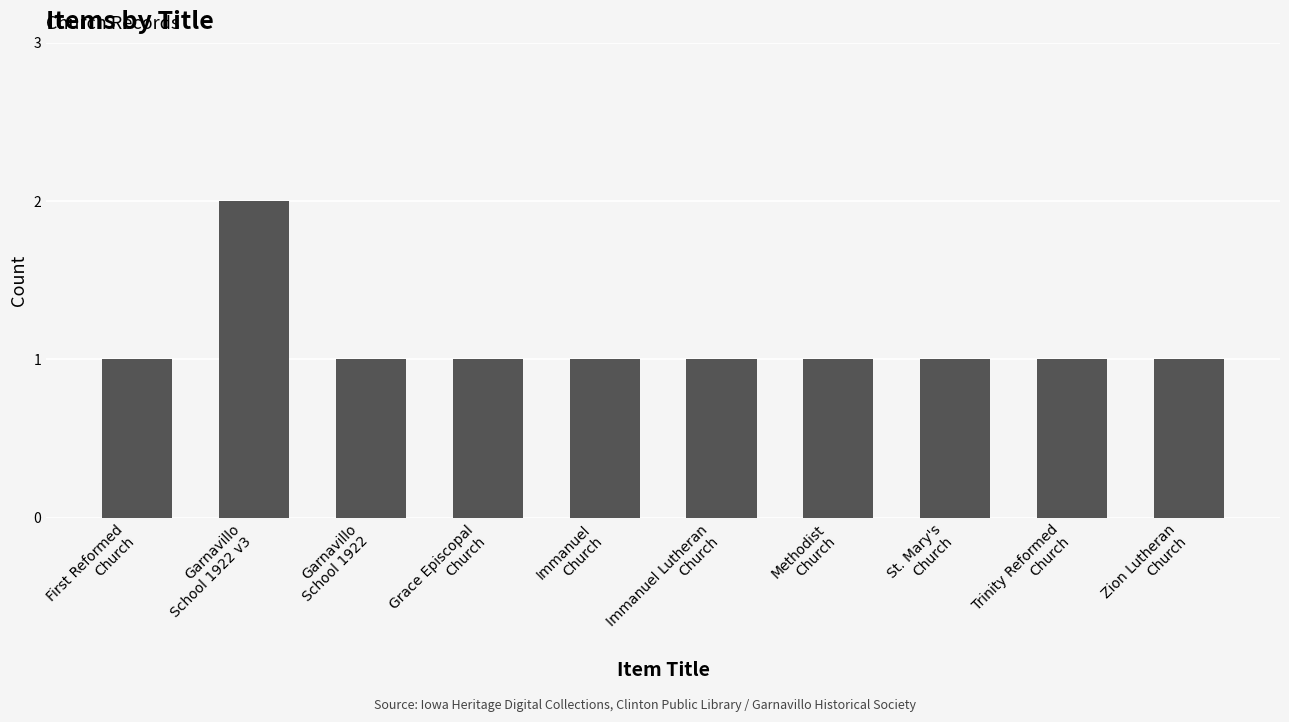

What is the sum of all values?

11